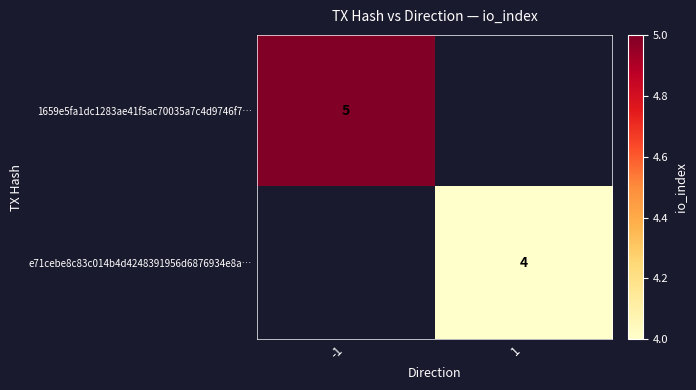

Is it true that 1659e5fa1dc1283ae41f5ac70035a7c4d9746f7… equals 7 at -1?

False